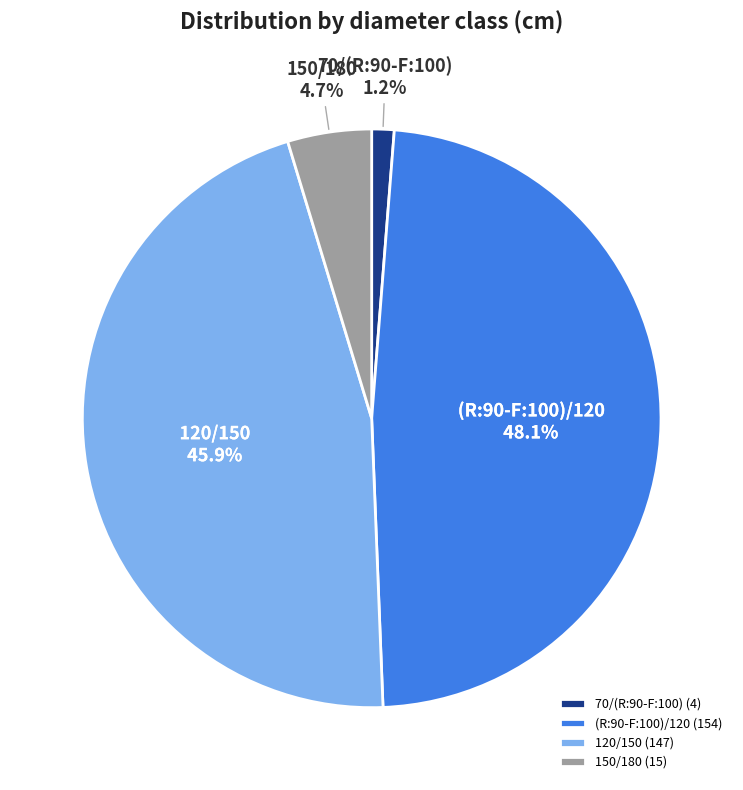

What is the largest slice in the pie chart?

(R:90-F:100)/120